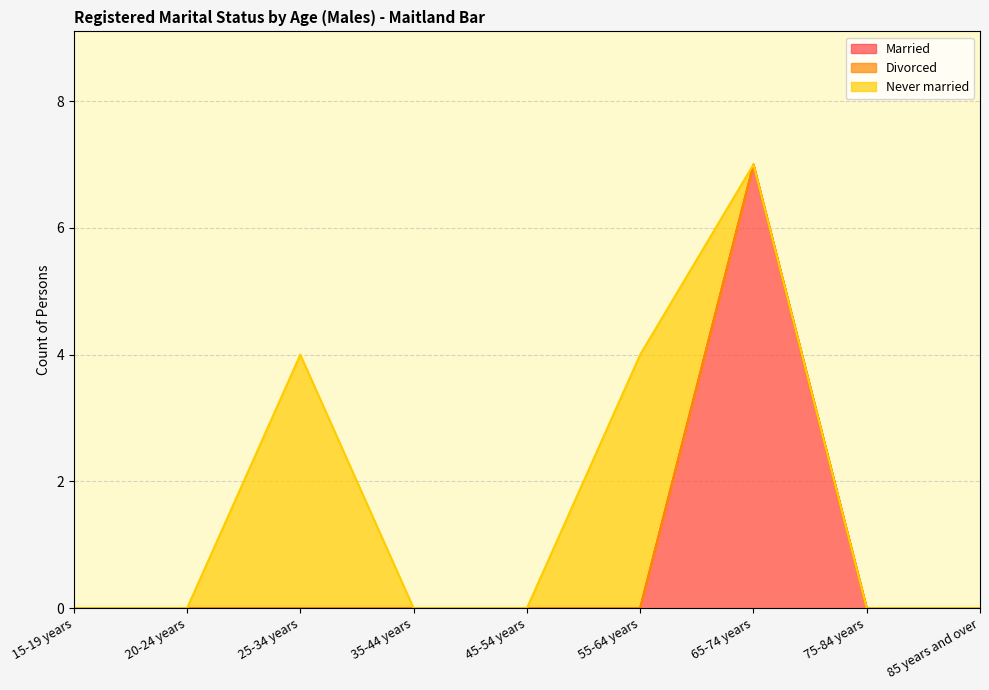

True or false: Divorced and Married cross at least once.

False